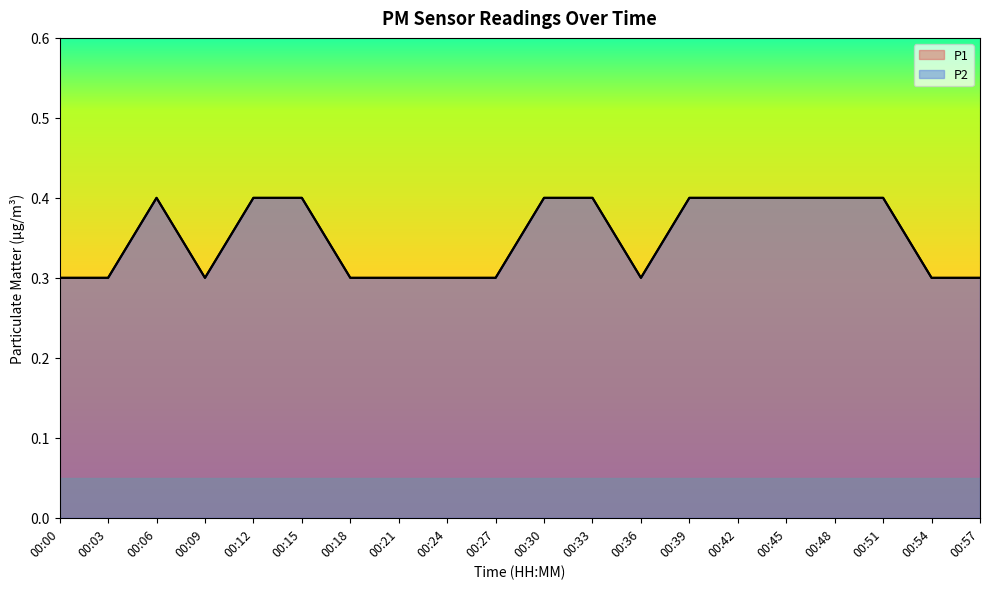

At which category does the chart reach its minimum across all series?

00:00